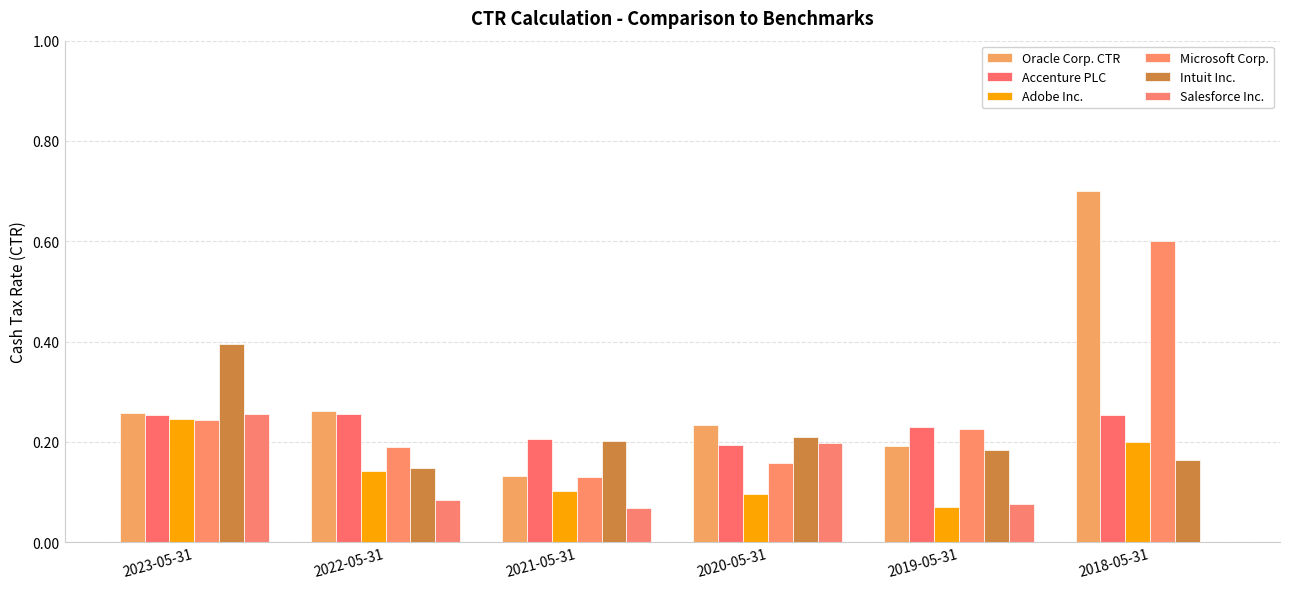

How many positive values does the Salesforce Inc. series have?

5